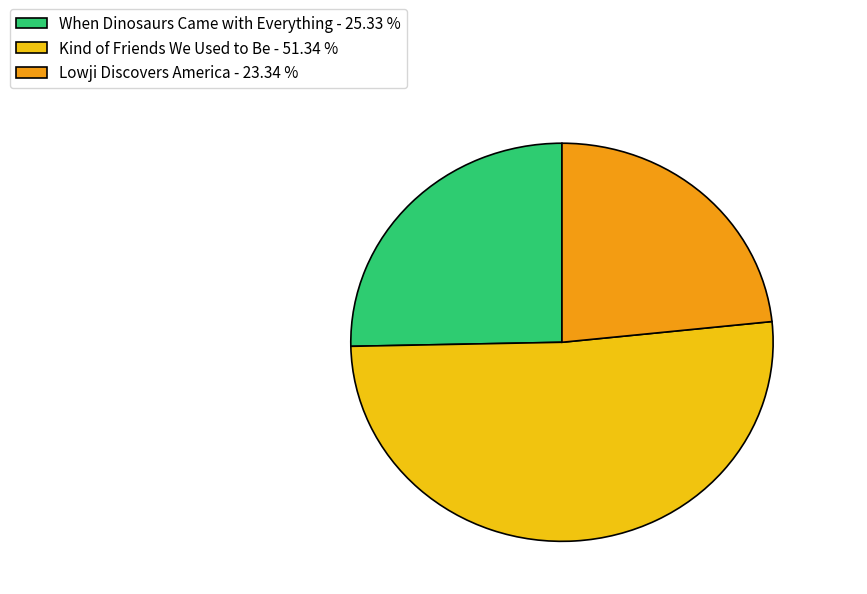

True or false: Lowji Discovers America accounts for 30% of the total.

False